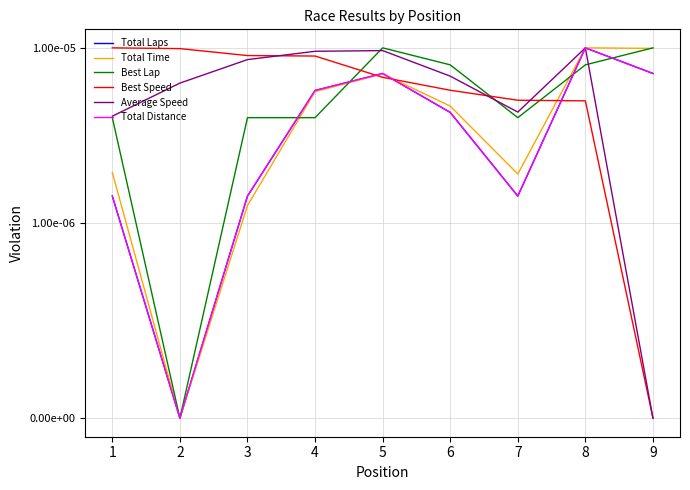

List the series in order of their peak value, lowest first.

Total Laps, Total Time, Best Lap, Best Speed, Average Speed, Total Distance